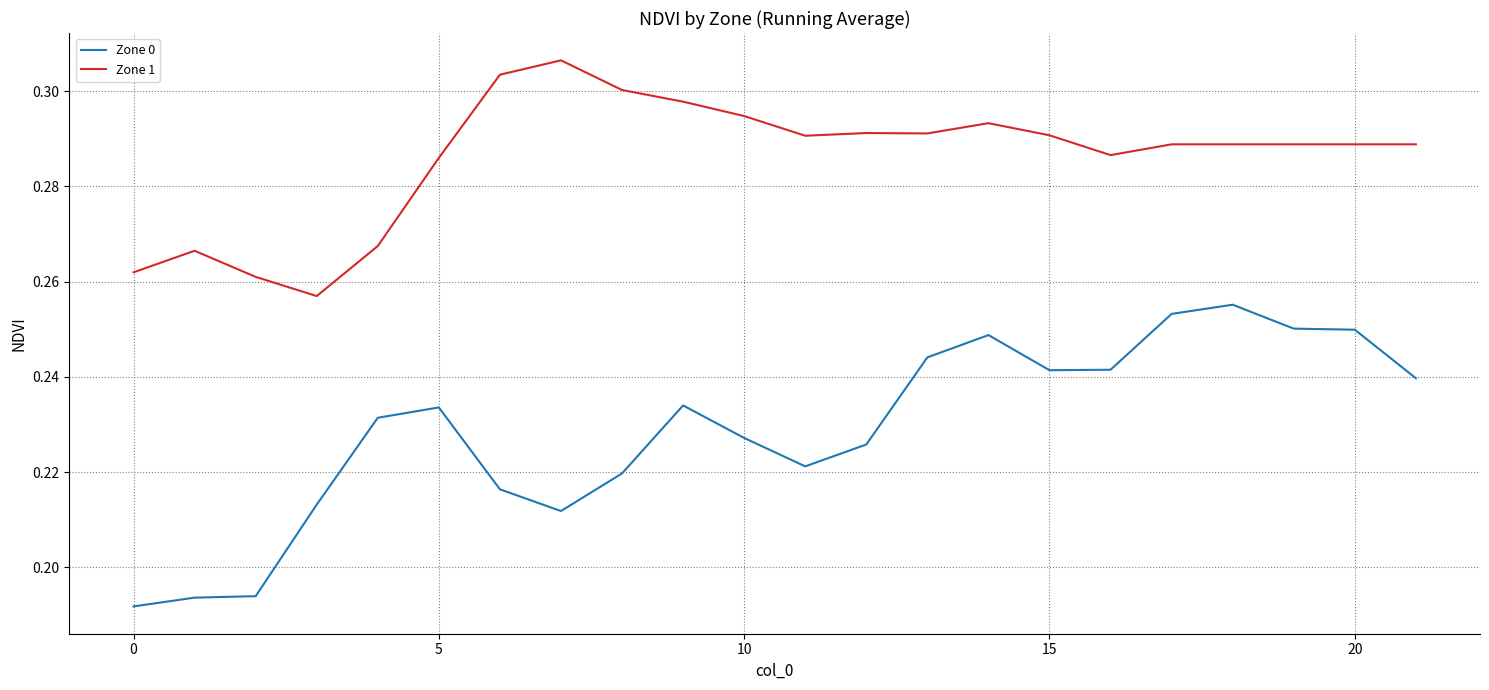

List the series in order of their overall mean, lowest first.

Zone 0, Zone 1